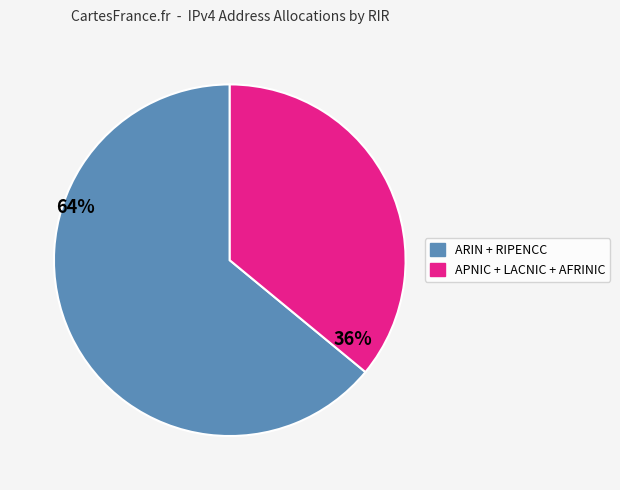

Is there any slice that represents more than half of the pie?

Yes